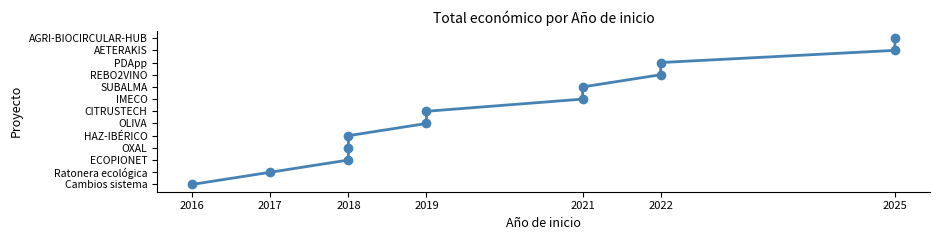

At which label is the value closest to 6?

2019